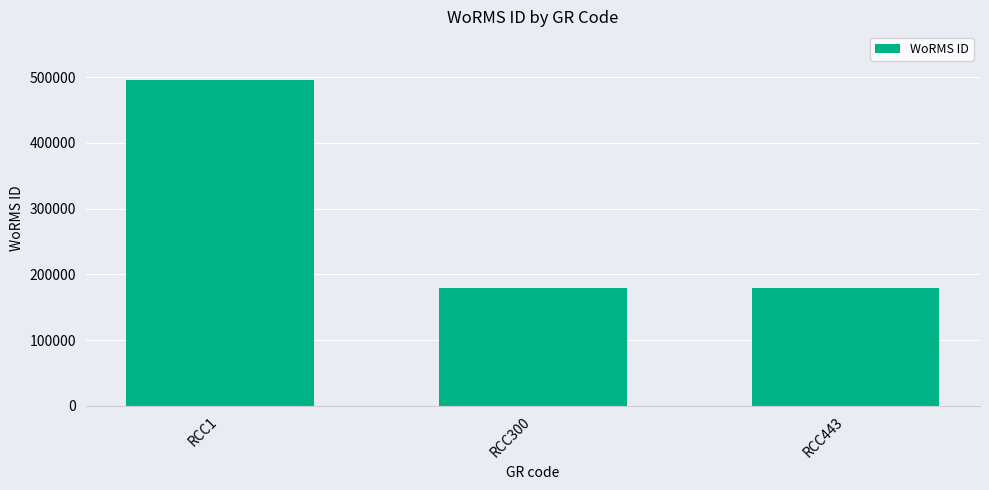

What is the maximum value shown in the chart?

495424